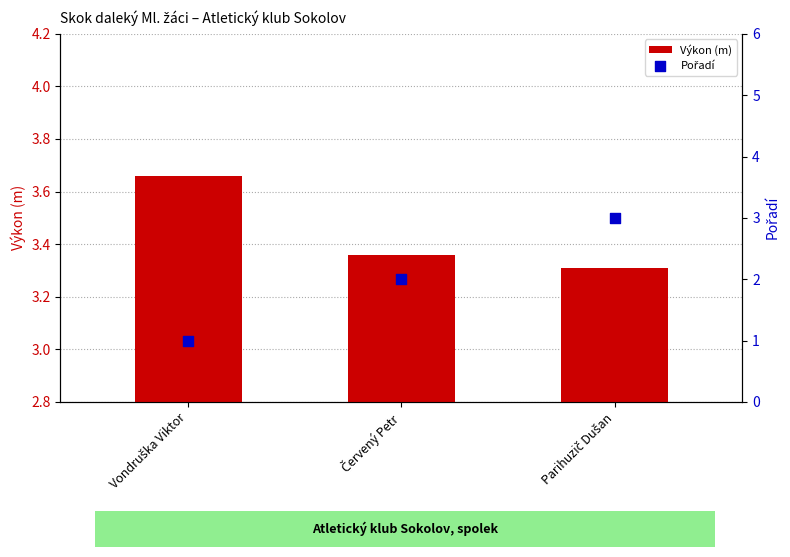

Which series contains the highest Y value?

Výkon (m)